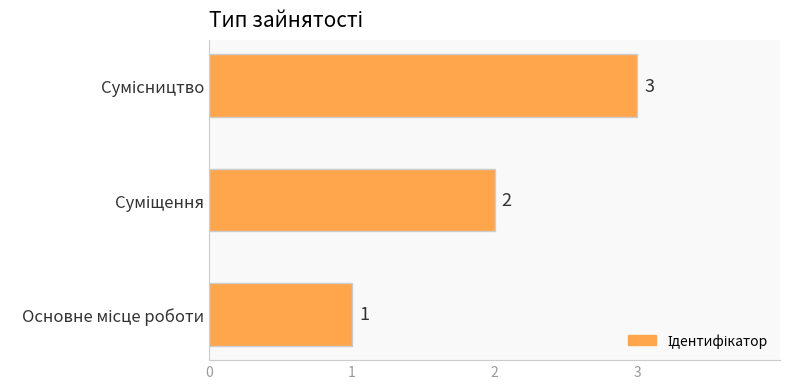

What is the sum of all values?

6